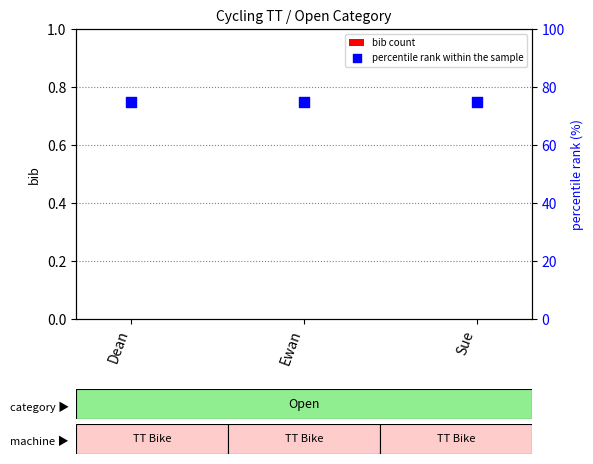

At how many categories does at least one series exceed 12?

3